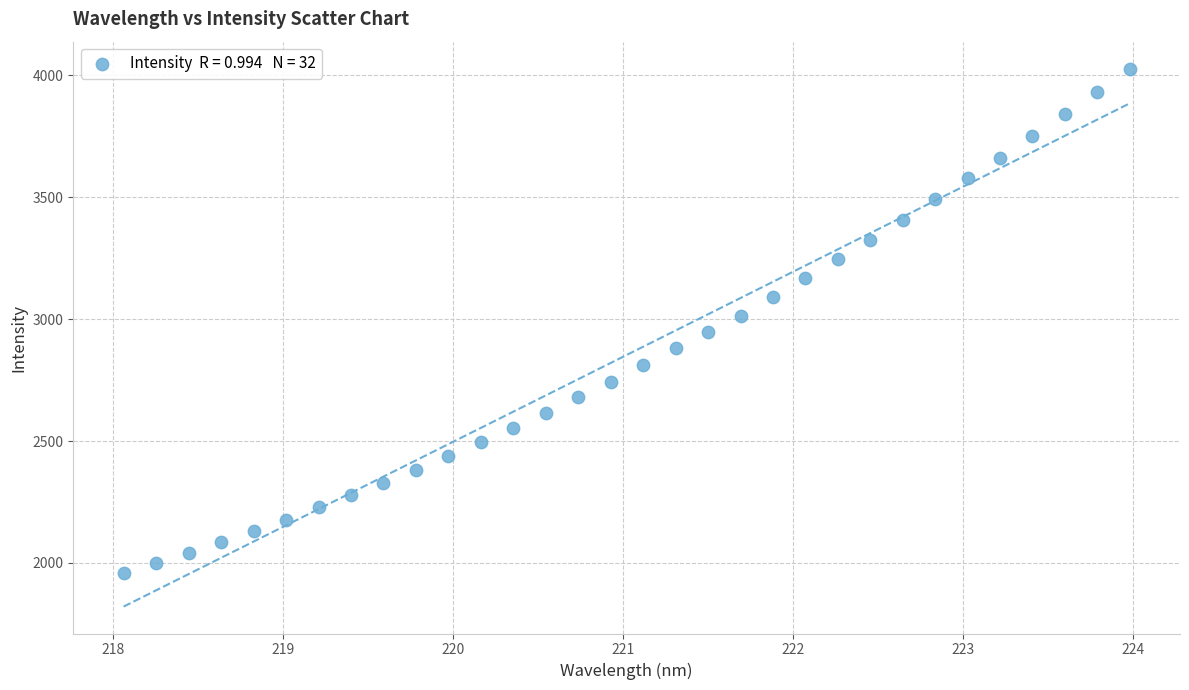

What is the range of X values (max minus min)?

5.9